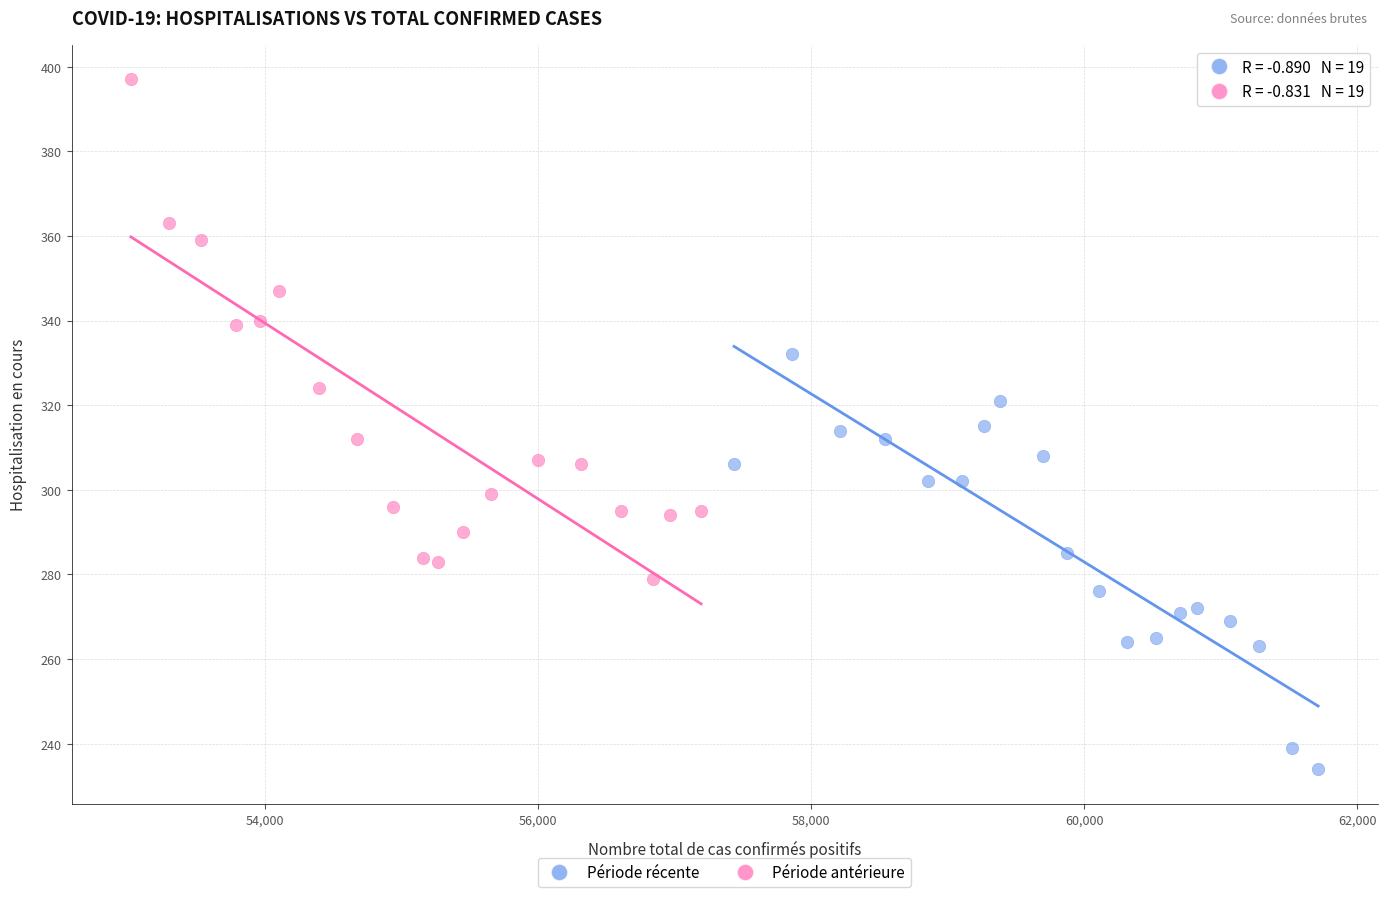

Which series has the widest spread of Y values?

Période antérieure